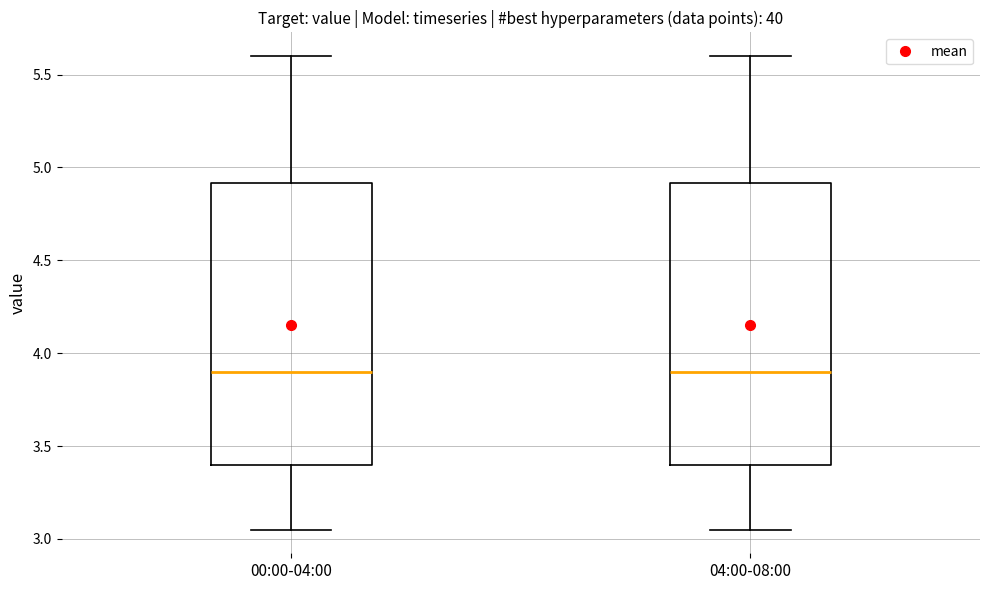

Reading left to right, read every box against the y-axis: the position of its median line, the range the box covers, and the ends of its whiskers. The values are not printed on the chart, so give them approximately, as read against the axis.

00:00-04:00: median 3.90, box 3.40 to 4.90, whiskers 3.05 to 5.60
04:00-08:00: median 3.90, box 3.40 to 4.90, whiskers 3.05 to 5.60